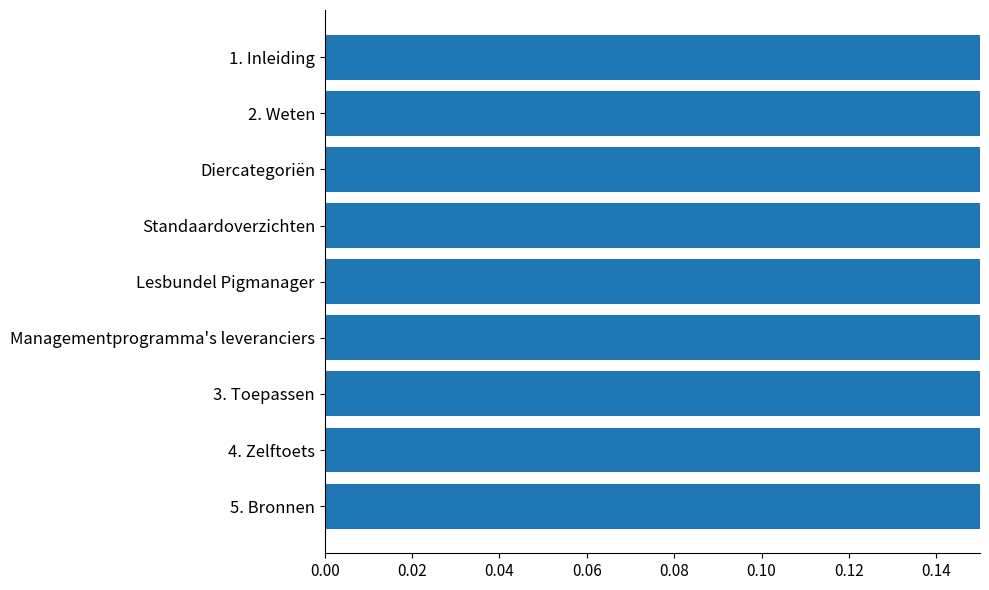

How many data points does each series have?

9